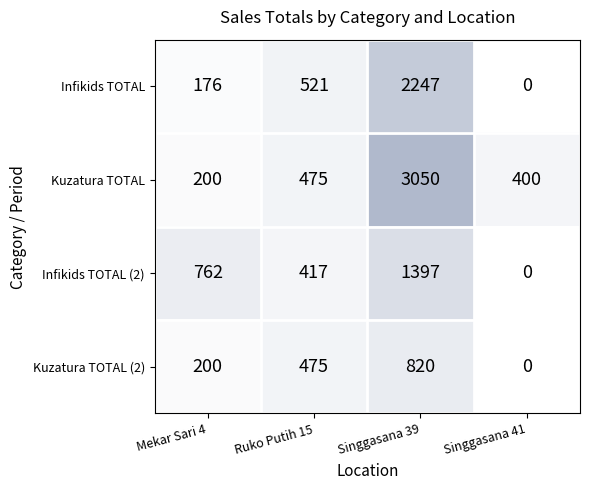

Which label corresponds to the largest value in the chart?

Singgasana 39